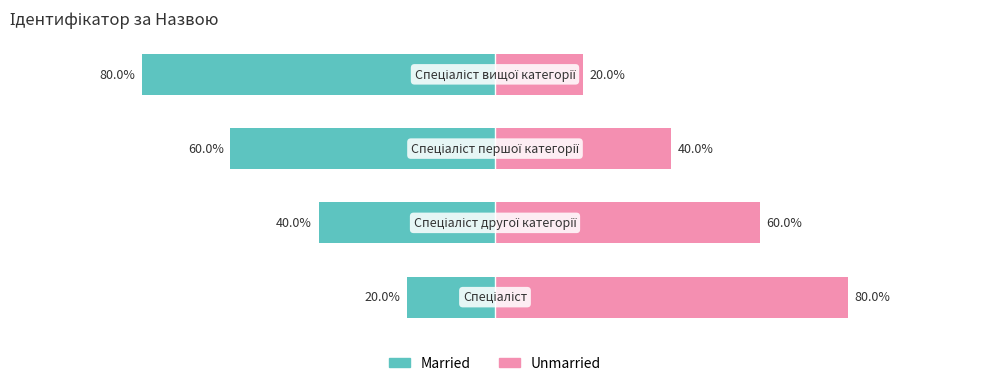

Count the Unmarried values in the range 40 to 80.

3